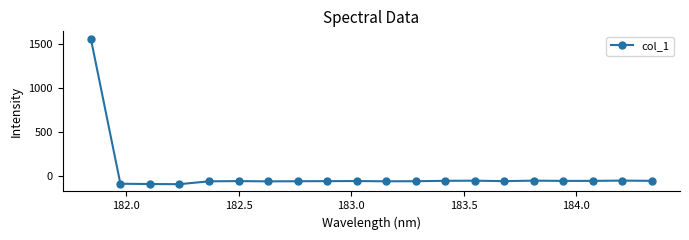

What is the difference between the second highest and minimum values?

40.6